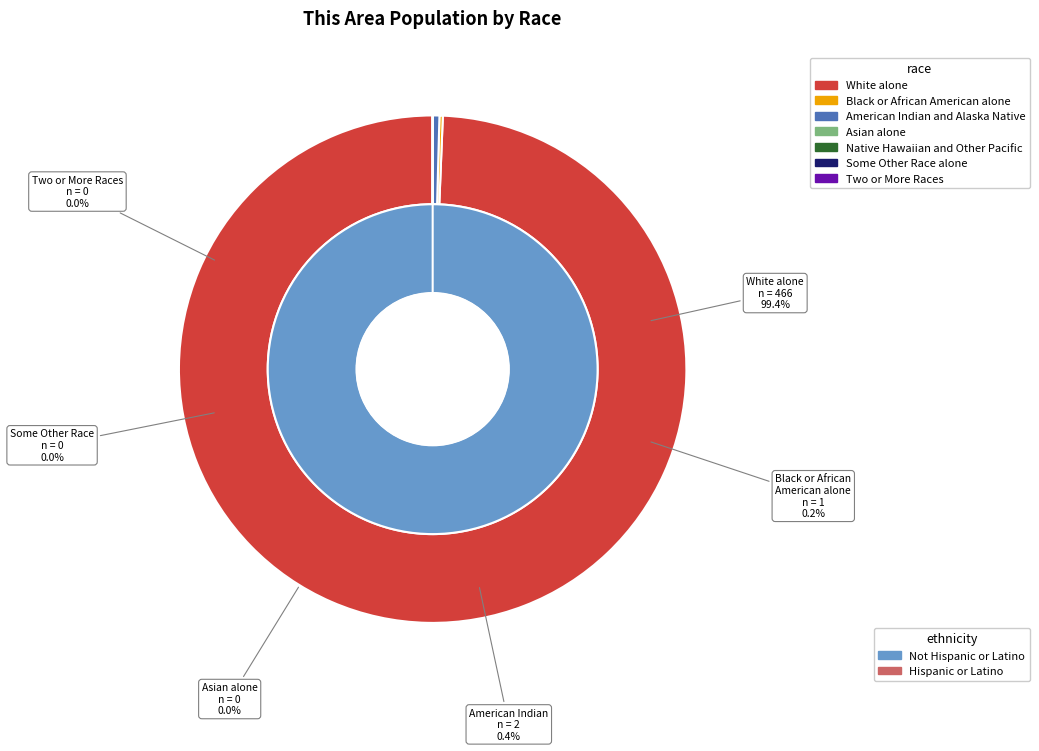

Do Some Other Race alone and Native Hawaiian and Other Pacific together represent more than half of the pie?

No